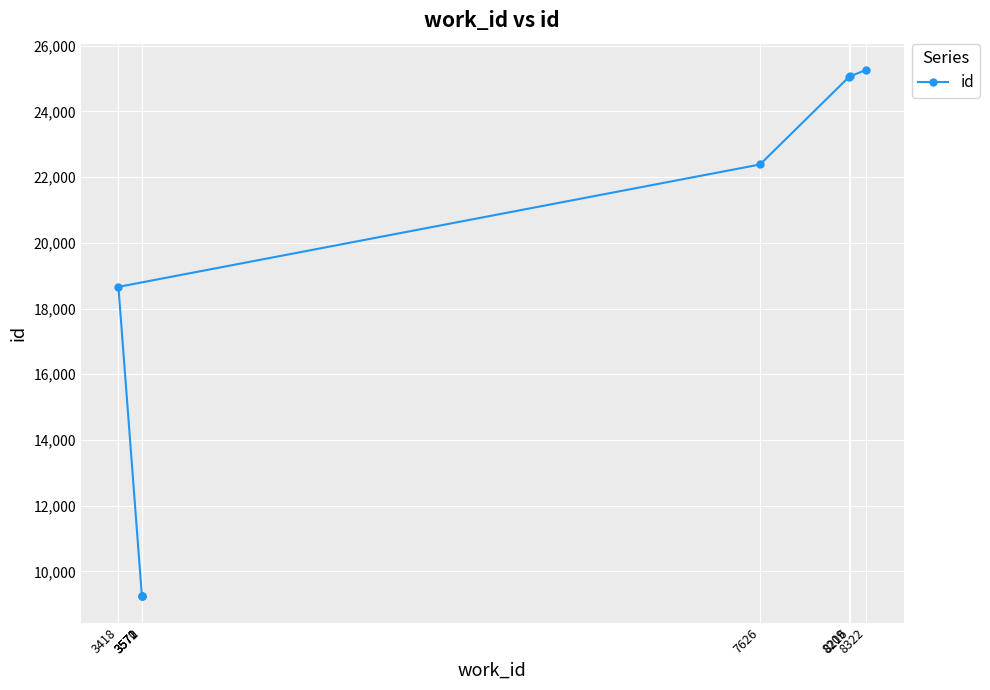

What is the label of the 6th point from the left?

8209